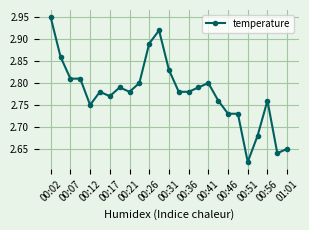

What is the sum of all values?

69.5